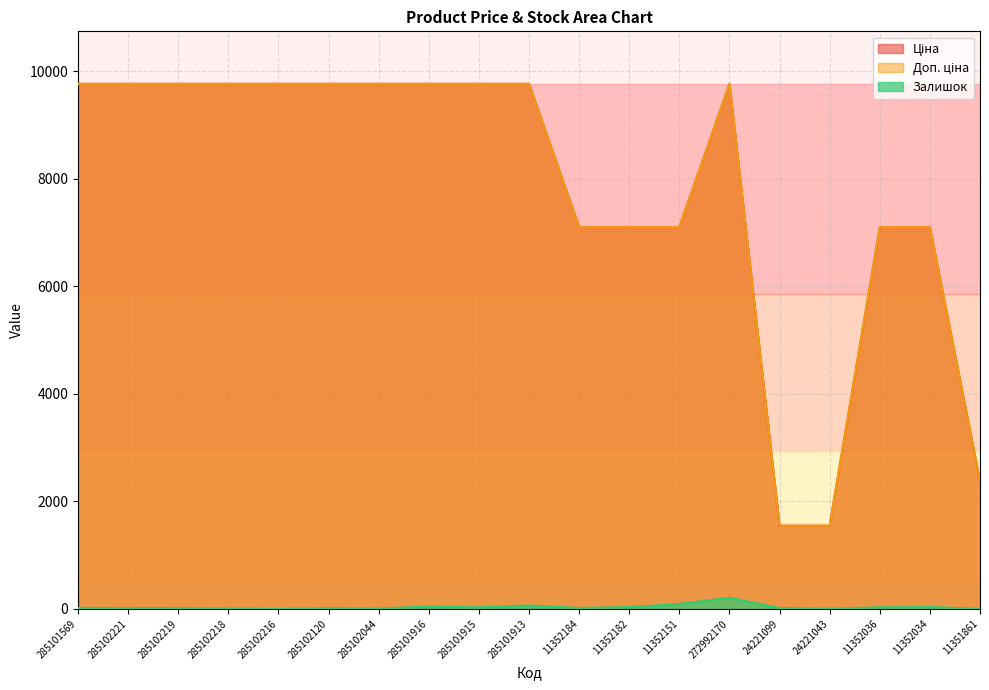

Is it true that Ціна equals 7098.8 at 11352034?

True